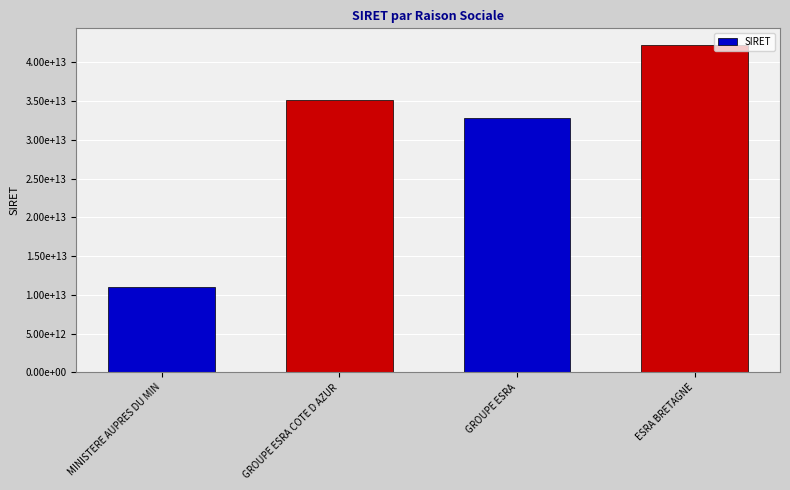

What is the label of the 2nd bar from the left?

GROUPE ESRA COTE D AZUR